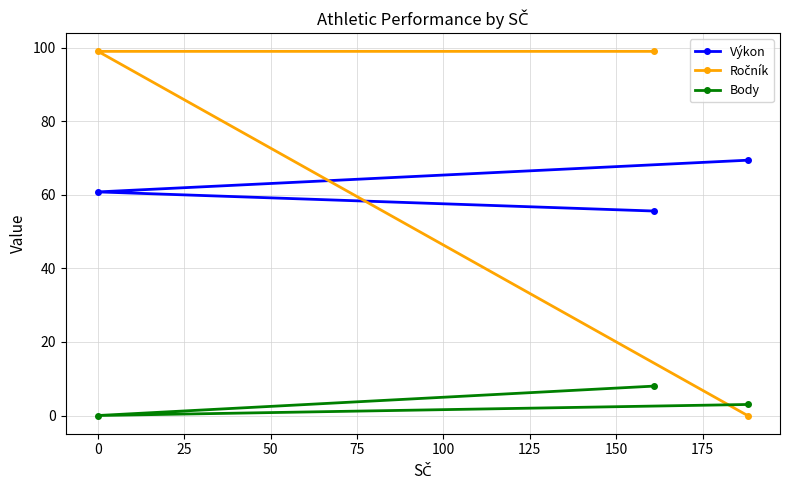

What is the difference between the maximum and second lowest values in the Výkon series?

8.6